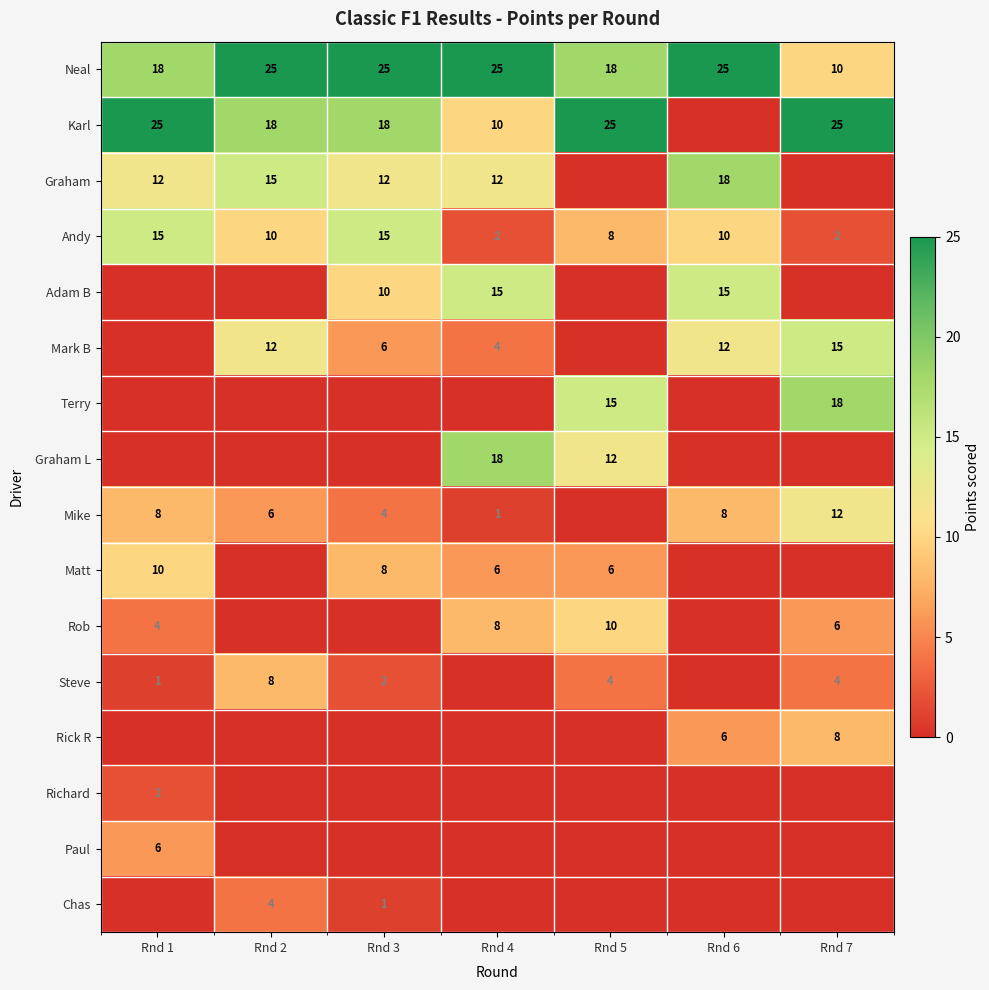

Which label corresponds to the largest value in the chart?

Rnd 2